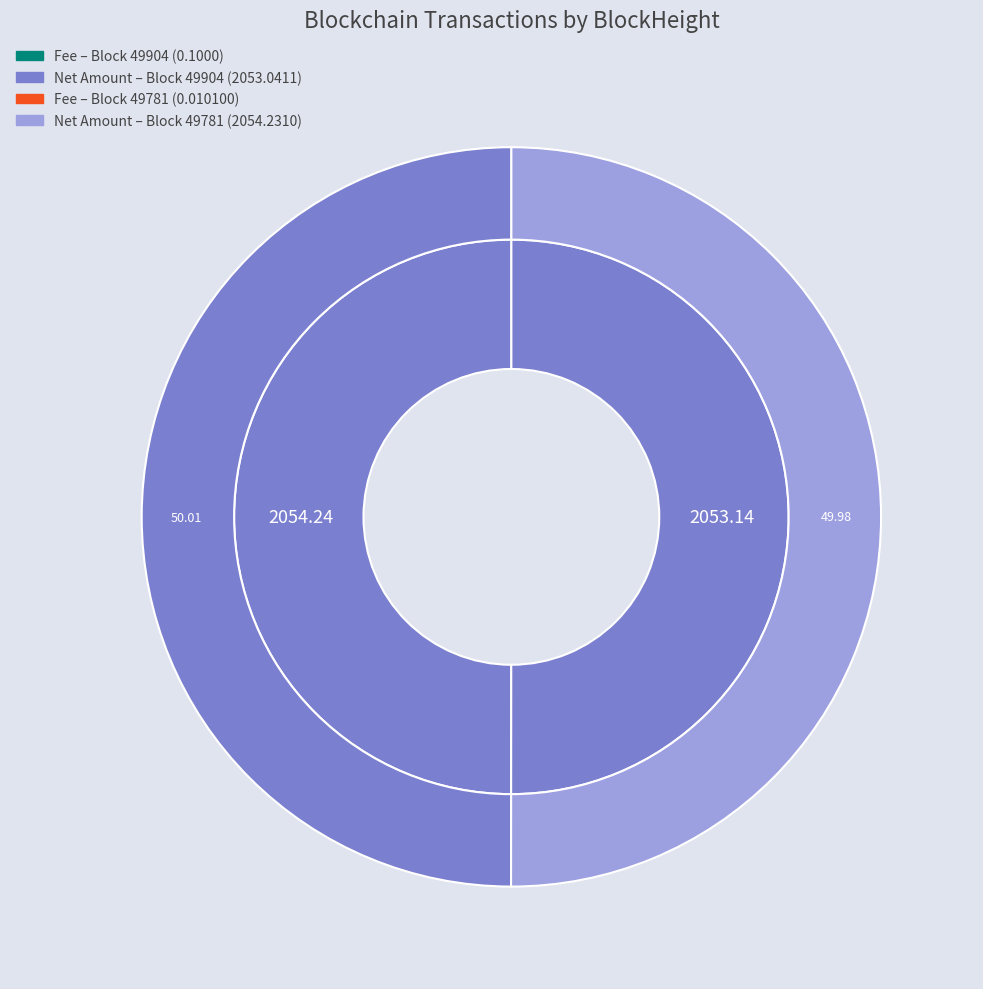

Does any single category account for the majority?

Yes